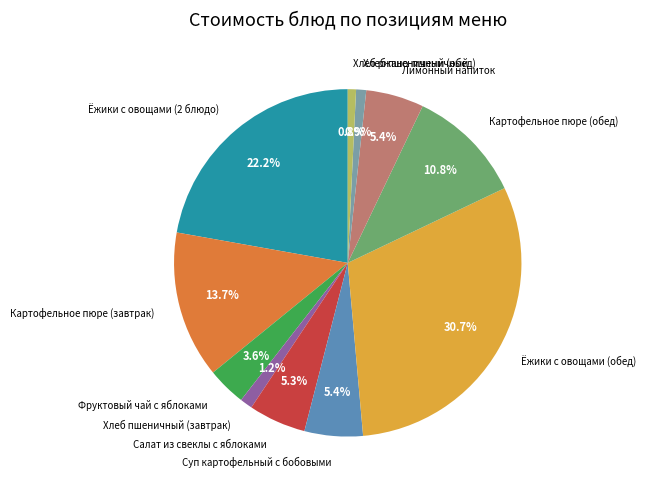

Is the sum of Фруктовый чай с яблоками and Хлеб пшеничный (обед) greater than half?

No